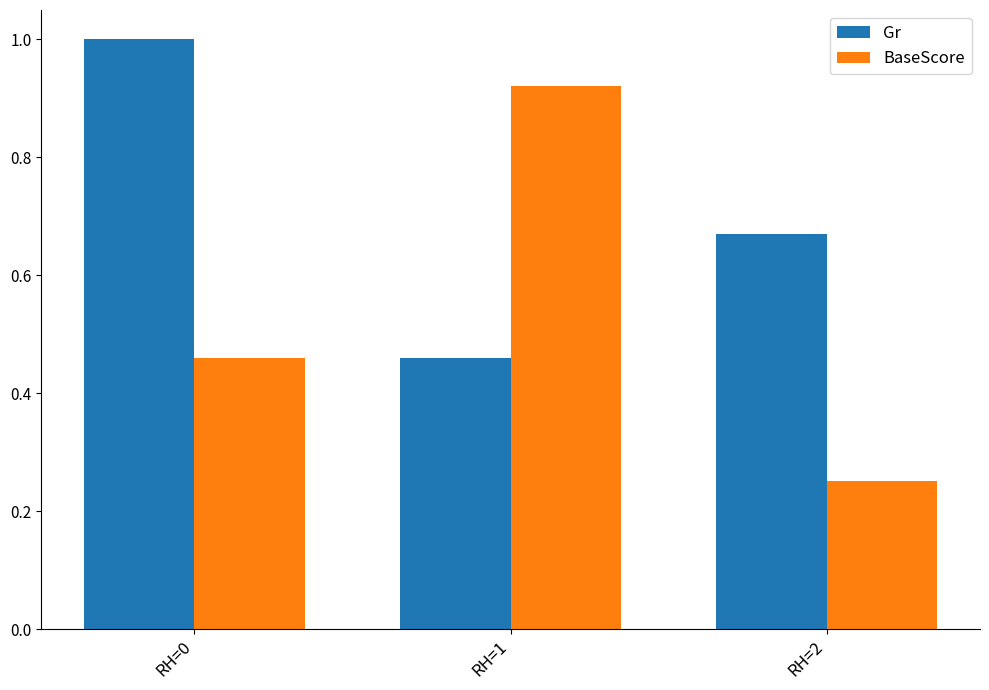

The Gr series shows 1.0 at RH=0. True or false?

True